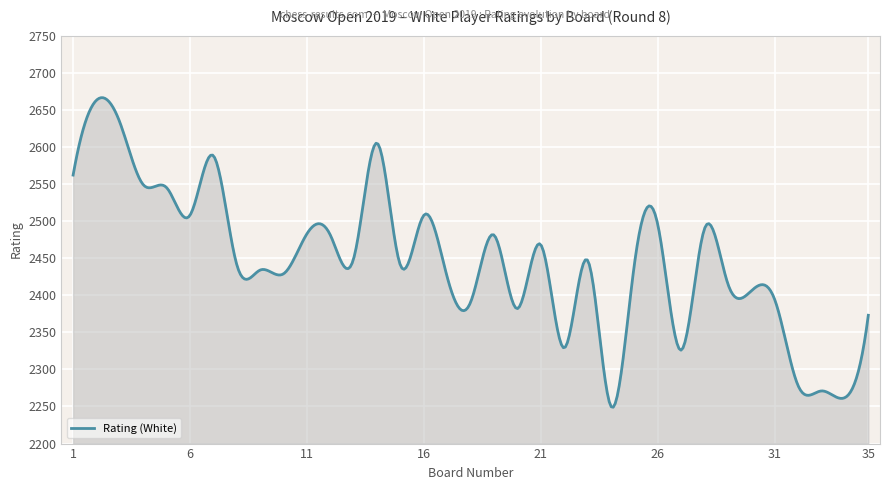

What is the maximum value shown in the chart?

2666.3